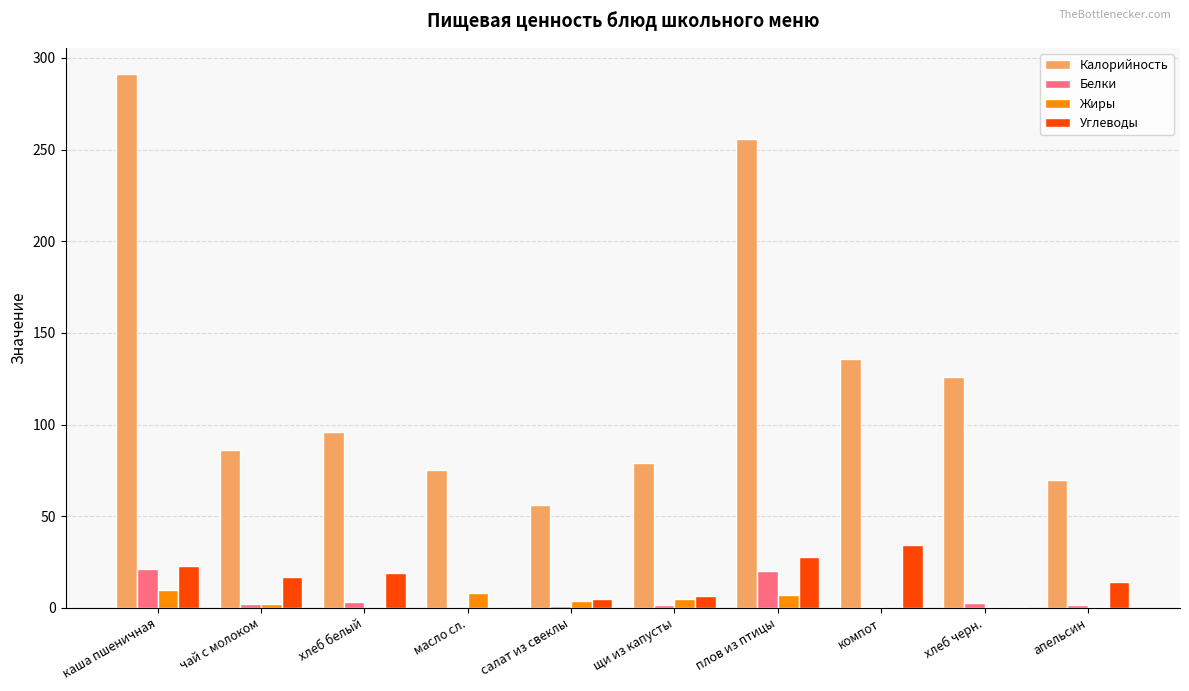

What is the sum of all Углеводы values?

147.4